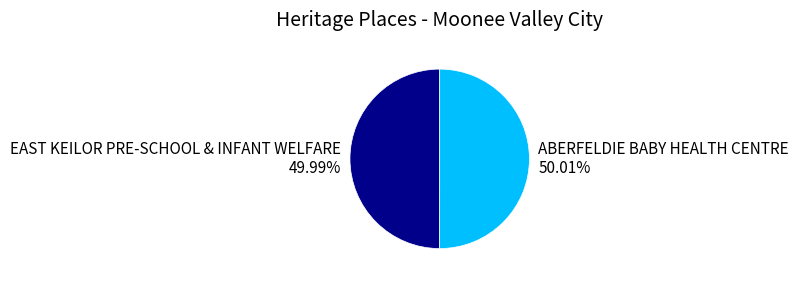

Approximately how many times larger is the value at ABERFELDIE BABY HEALTH CENTRE compared to EAST KEILOR PRE-SCHOOL & INFANT WELFARE?

1.0